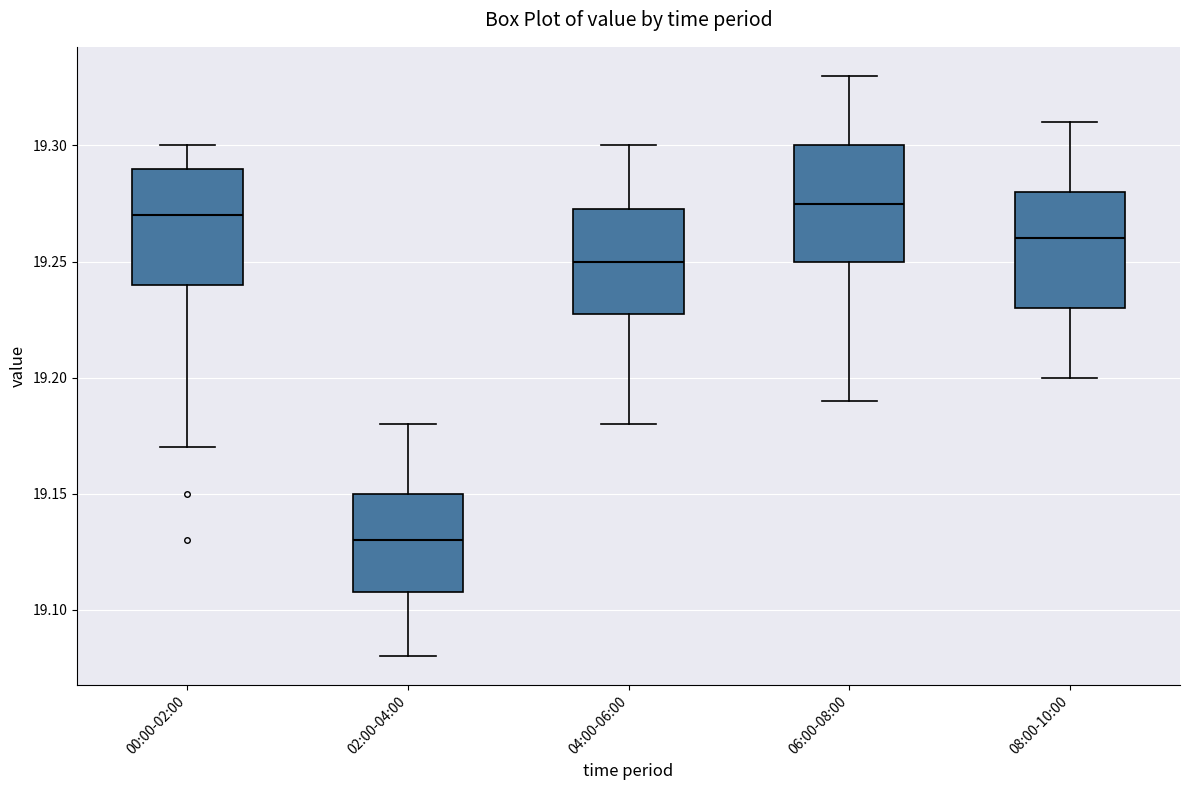

Where does the upper whisker of the box for 00:00-02:00 end on the y-axis? The values are not printed on the chart, so give them approximately, as read against the axis.

19.300